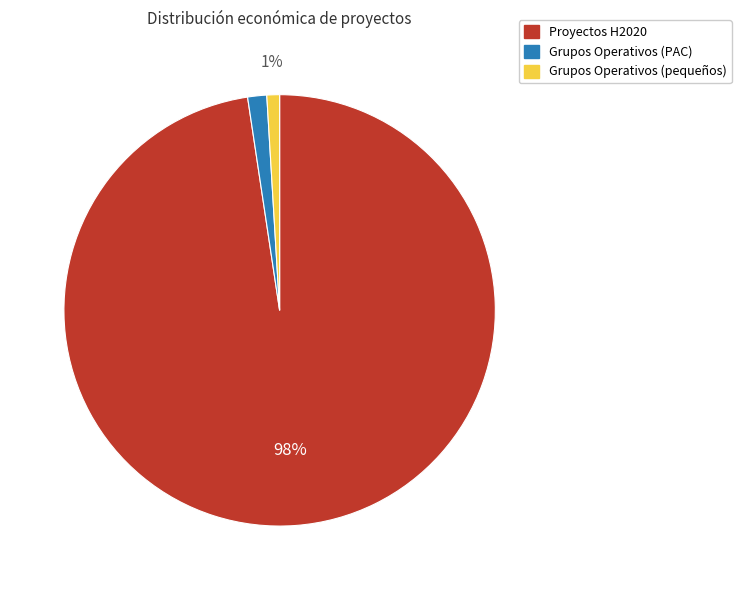

Count the number of slices in the pie.

3